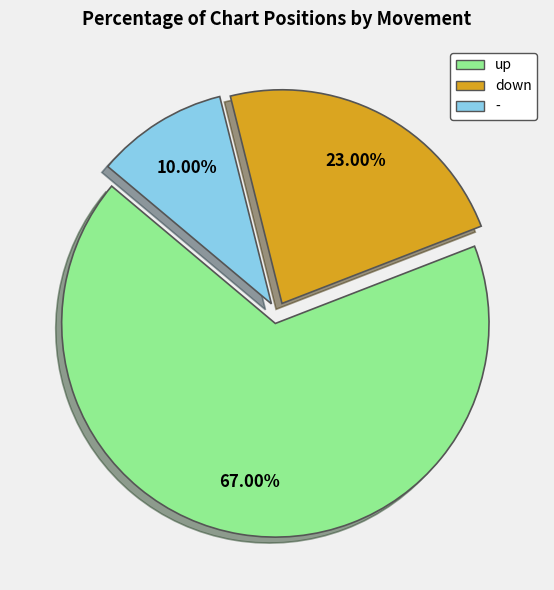

Is there a majority slice in this chart?

Yes